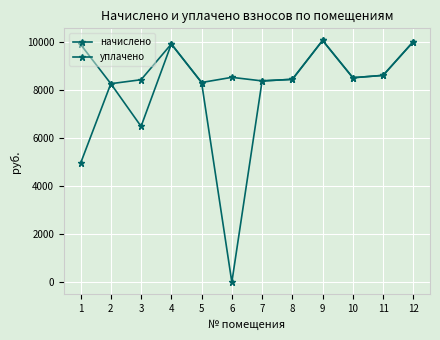

Rank the series by their average value, from highest to lowest.

начислено, уплачено